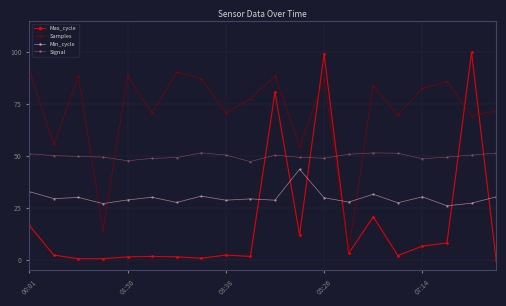

What is the value of the Max_cycle point at the 15th from the left?

20.8